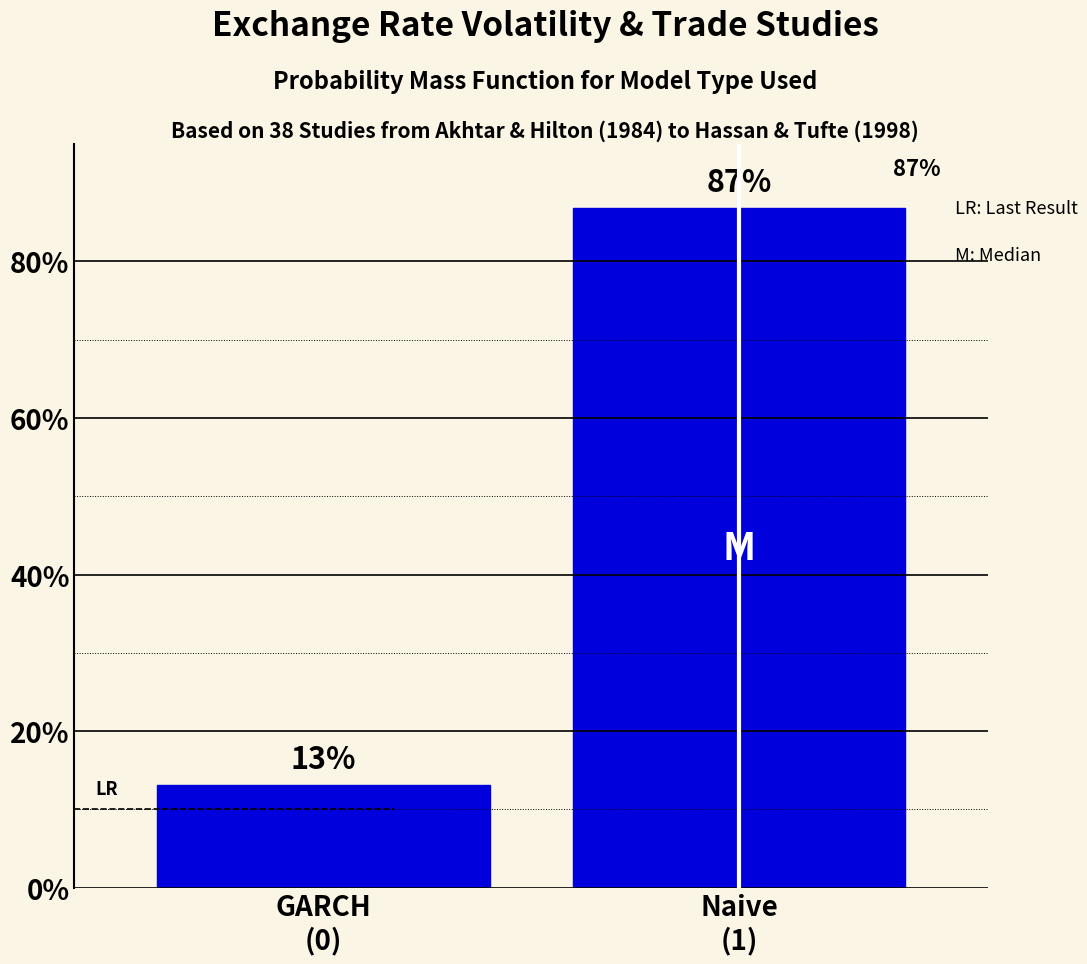

What is the minimum value shown in the chart?

13.2